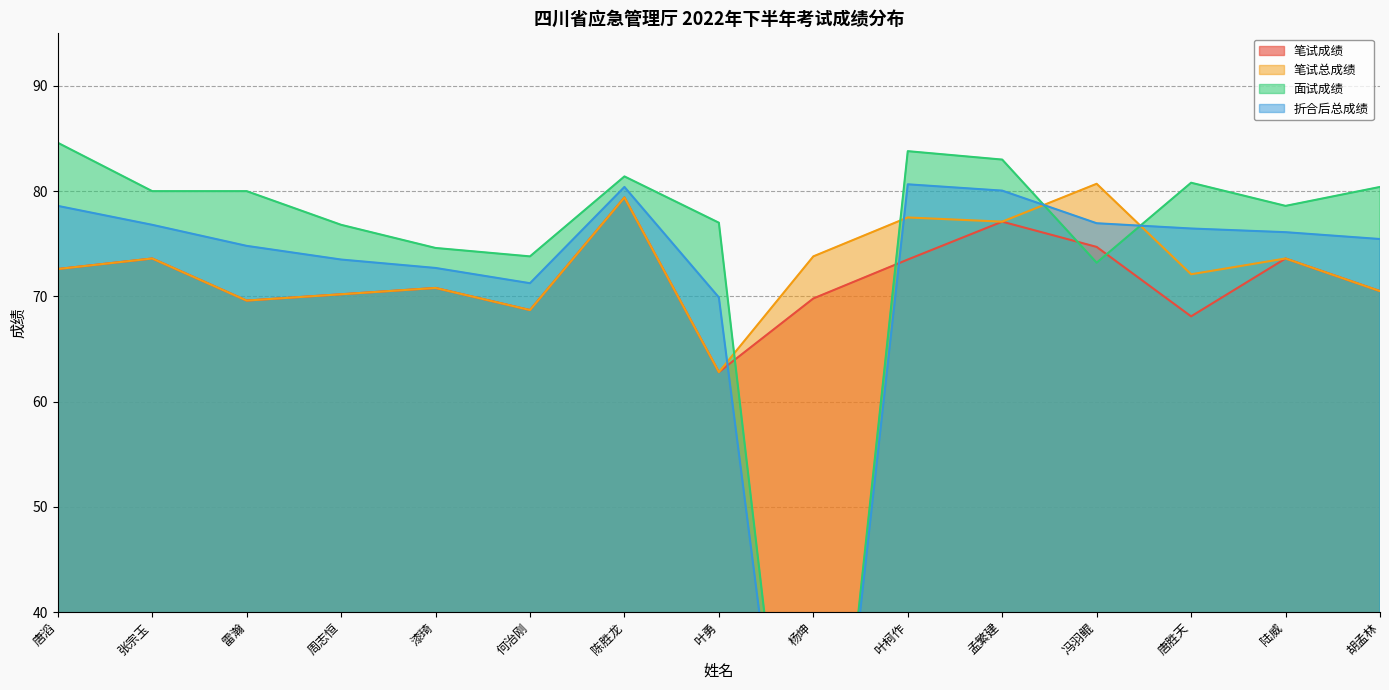

At how many categories does at least one series exceed 81?

4